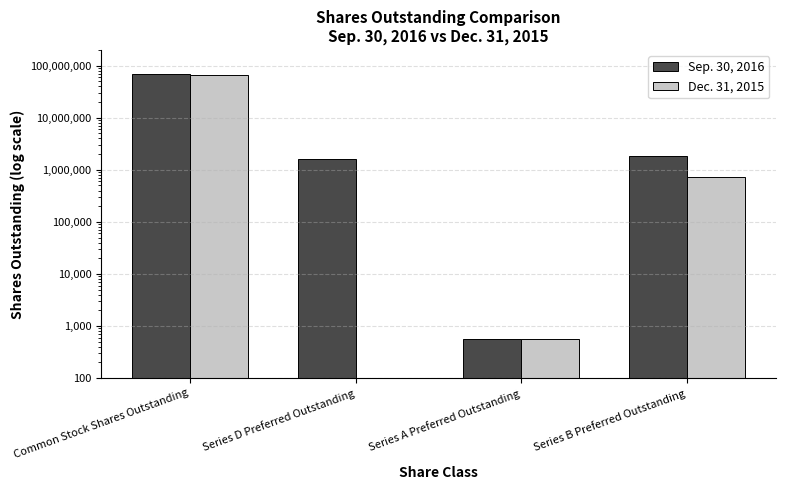

Which category has the highest value in the Sep. 30, 2016 series?

Common Stock Shares Outstanding